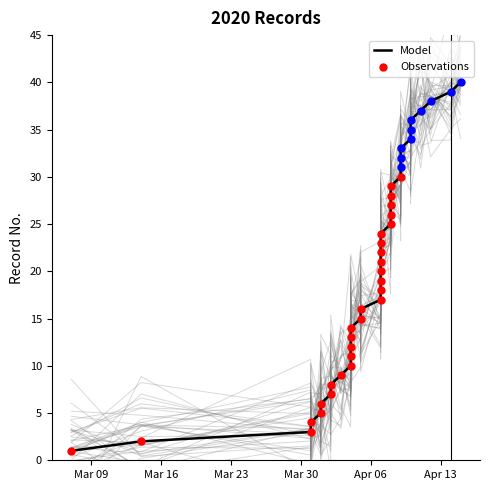

At how many categories does at least one series exceed 16?

26